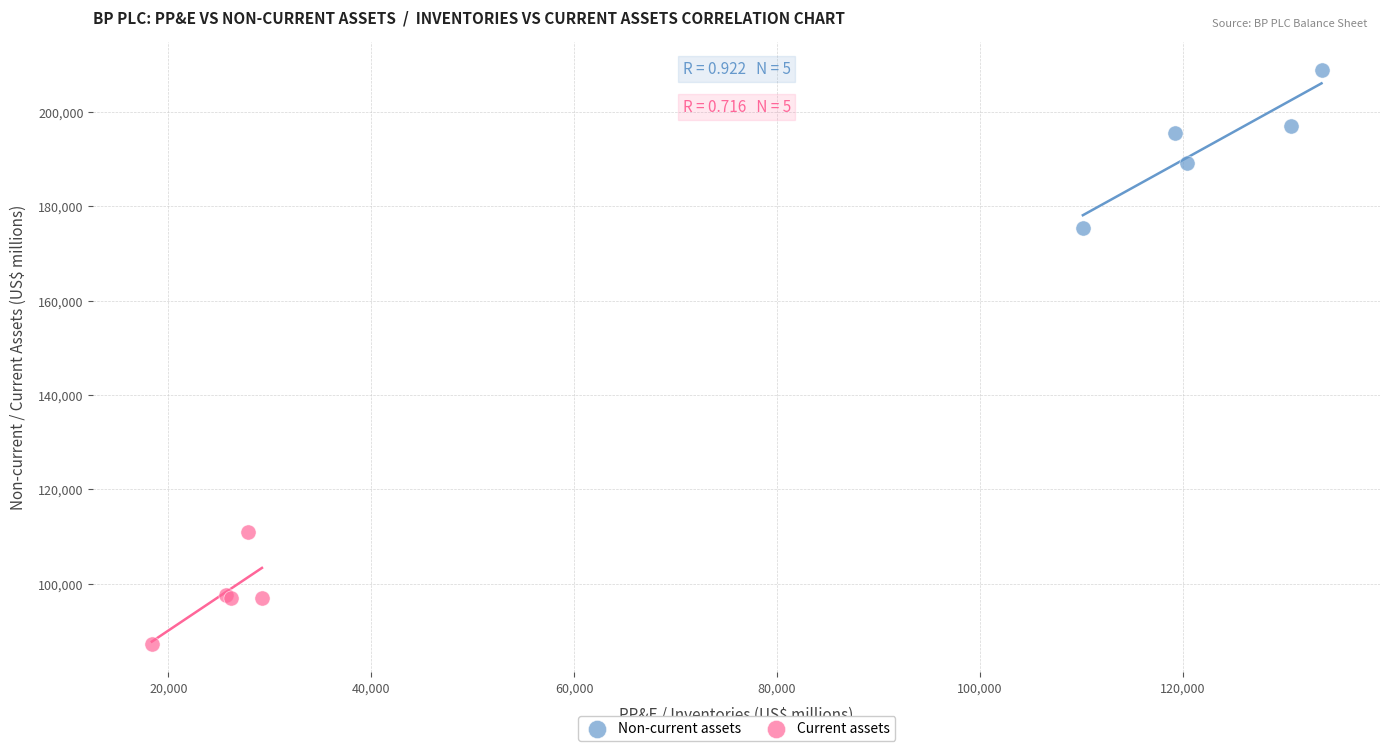

Which series has the widest spread of Y values?

Non-current assets